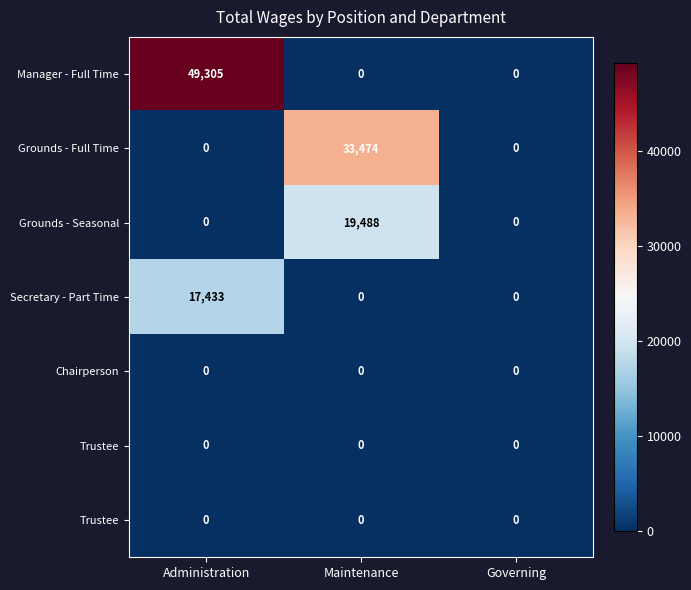

At how many categories does at least one series exceed 13648?

2